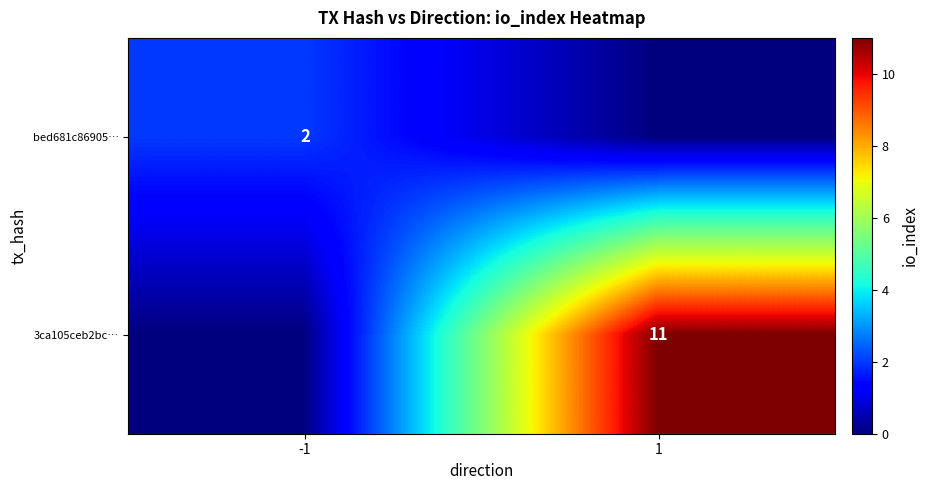

The value of 3ca105ceb2bc… at 1 is 3. True or false?

False